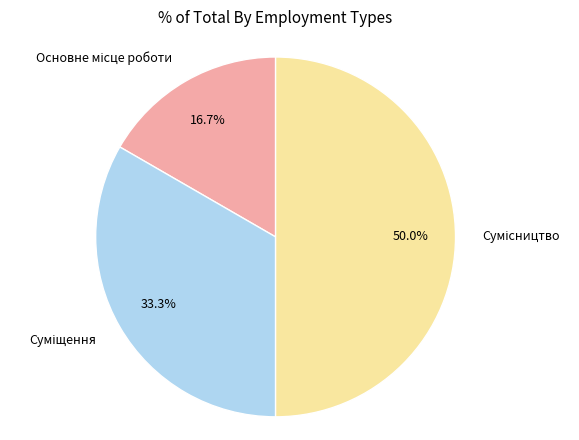

To the nearest percent, what is the average slice percentage?

33%